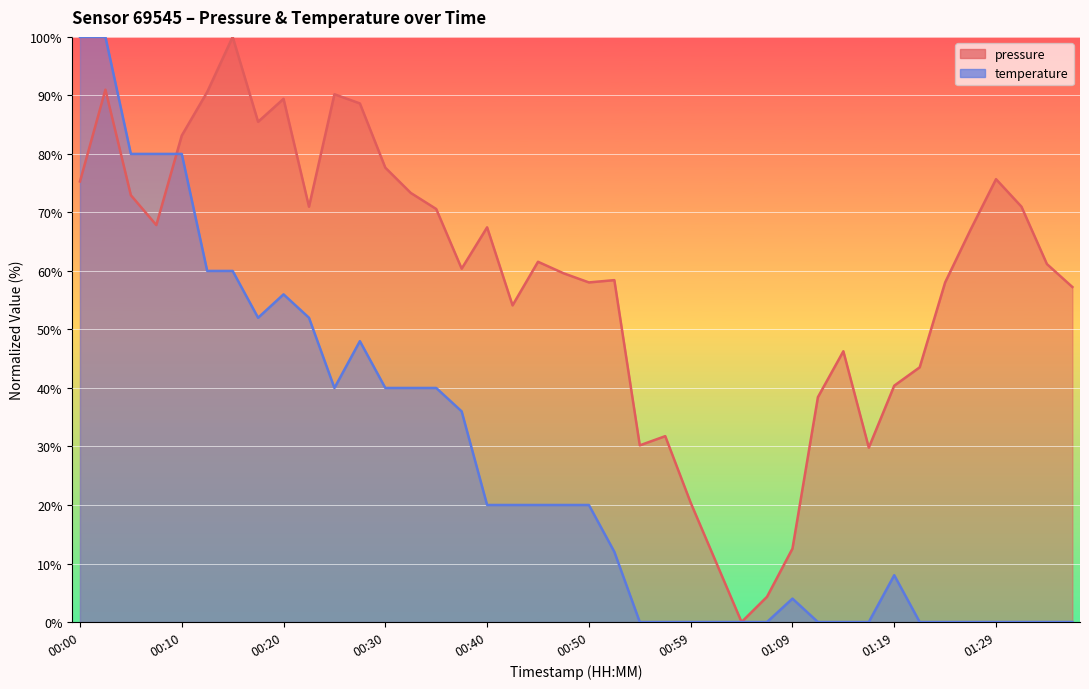

Between which two adjacent categories do temperature and pressure first intersect?

00:08 and 00:10